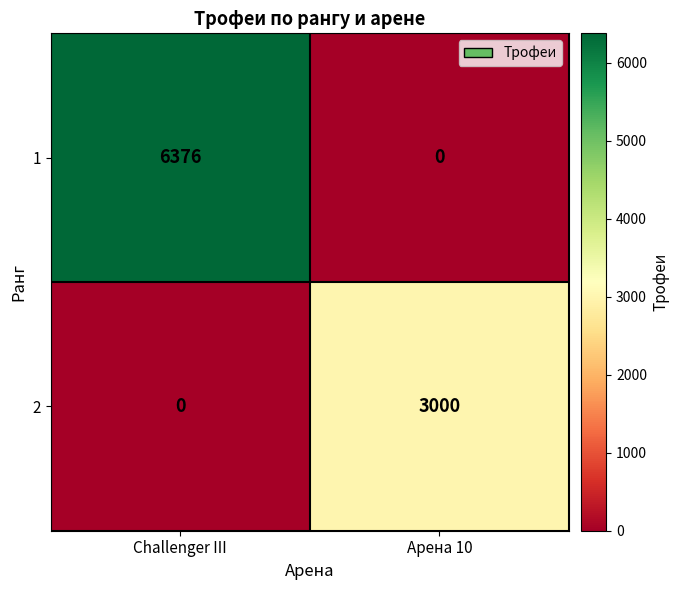

The 1 series shows 3054 at Challenger III. True or false?

False